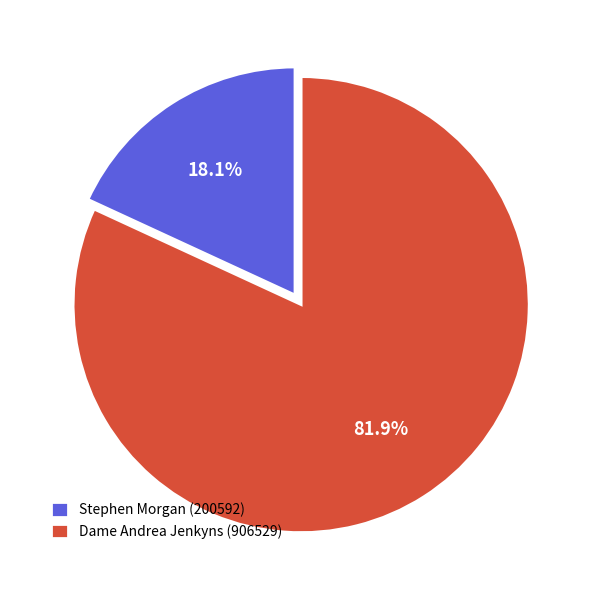

To the nearest percent, what is the average slice percentage?

50%